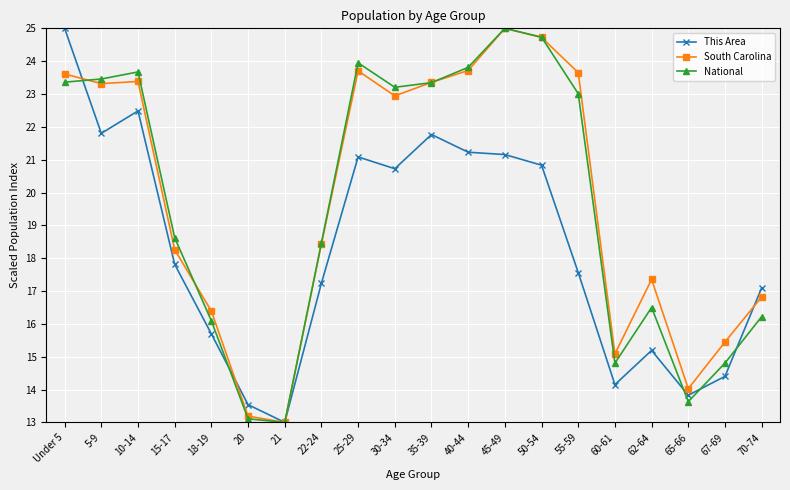

How many lines are shown in the chart?

3